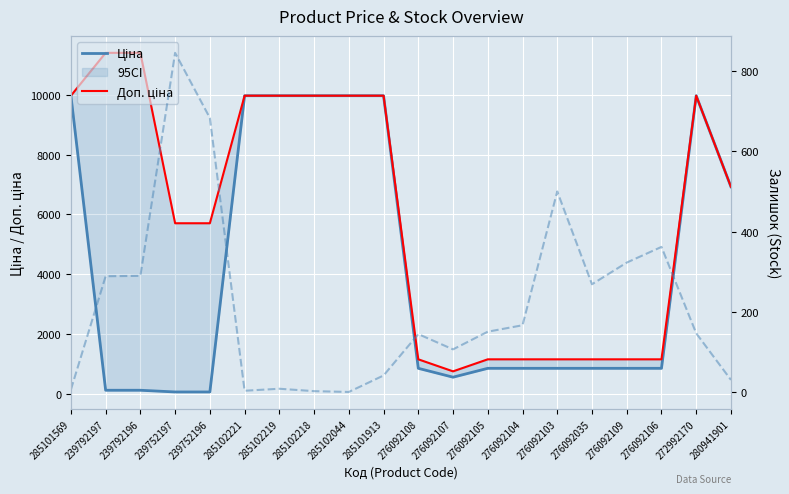

What is the average value of the Залишок series?

218.8